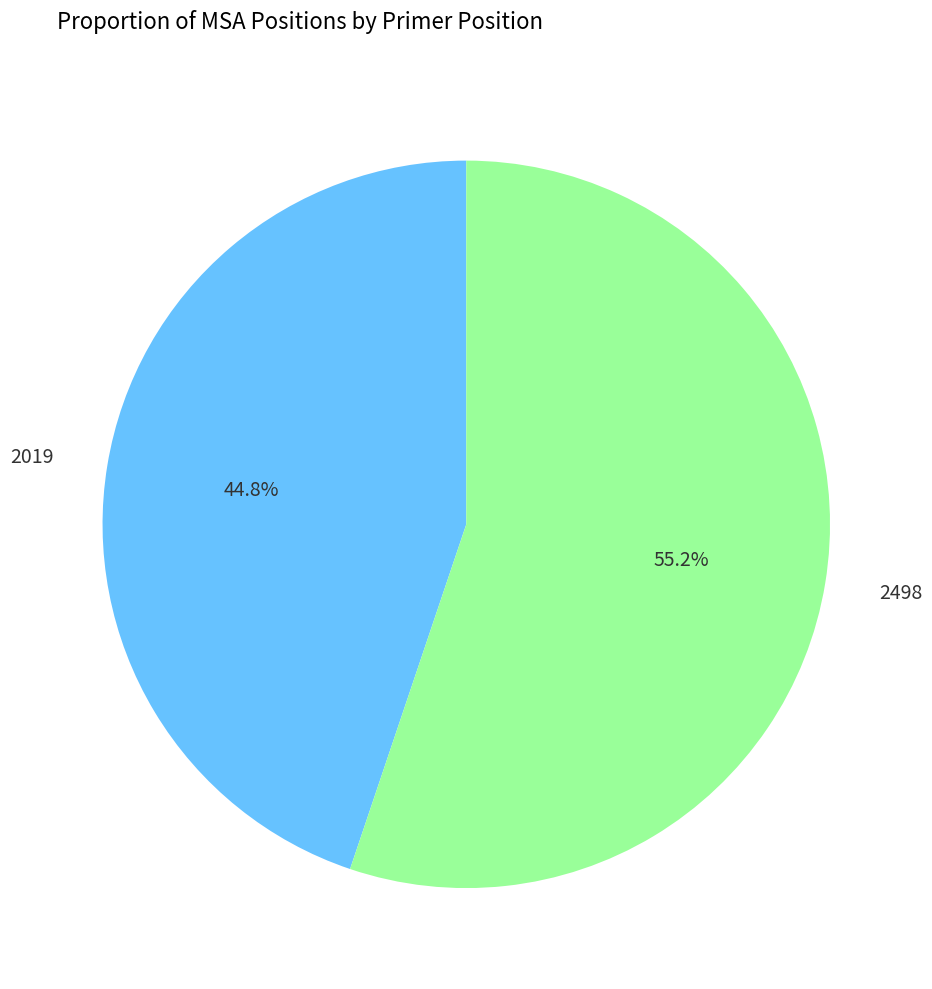

To the nearest percent, what is the combined percentage of 2019 and 2498?

100%